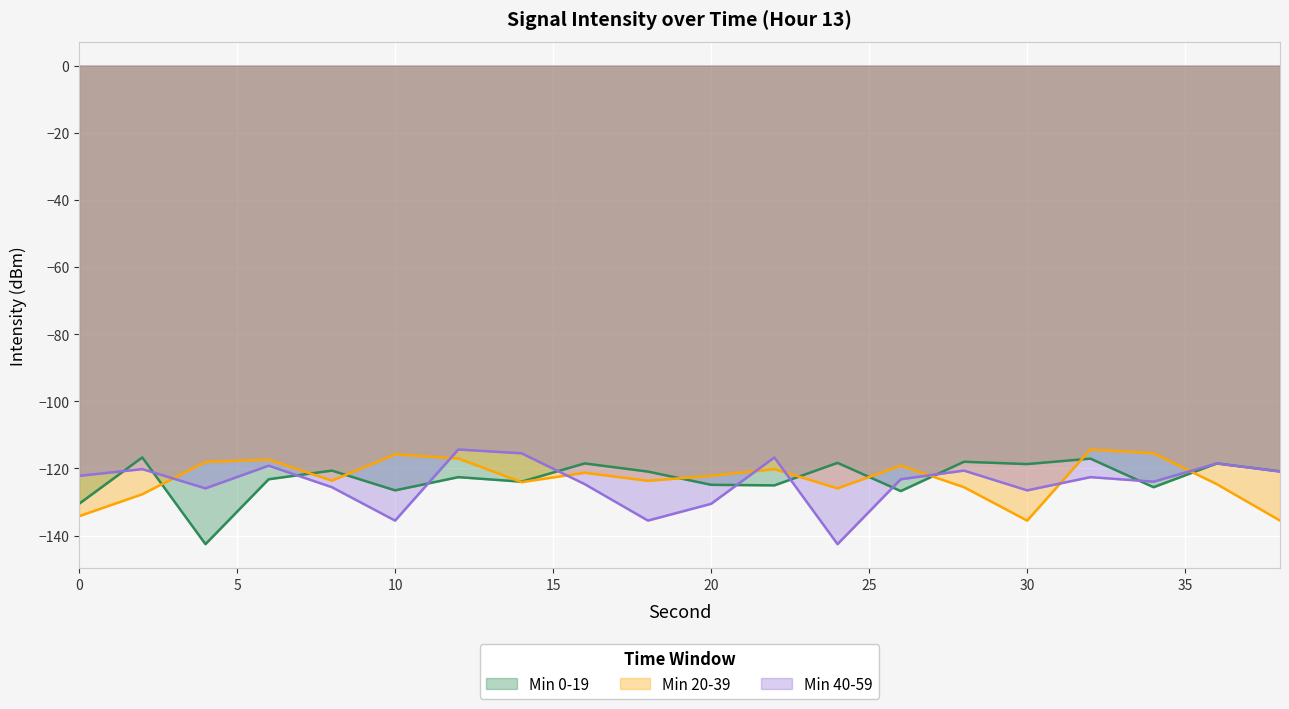

Which label corresponds to the smallest value in the chart?

4